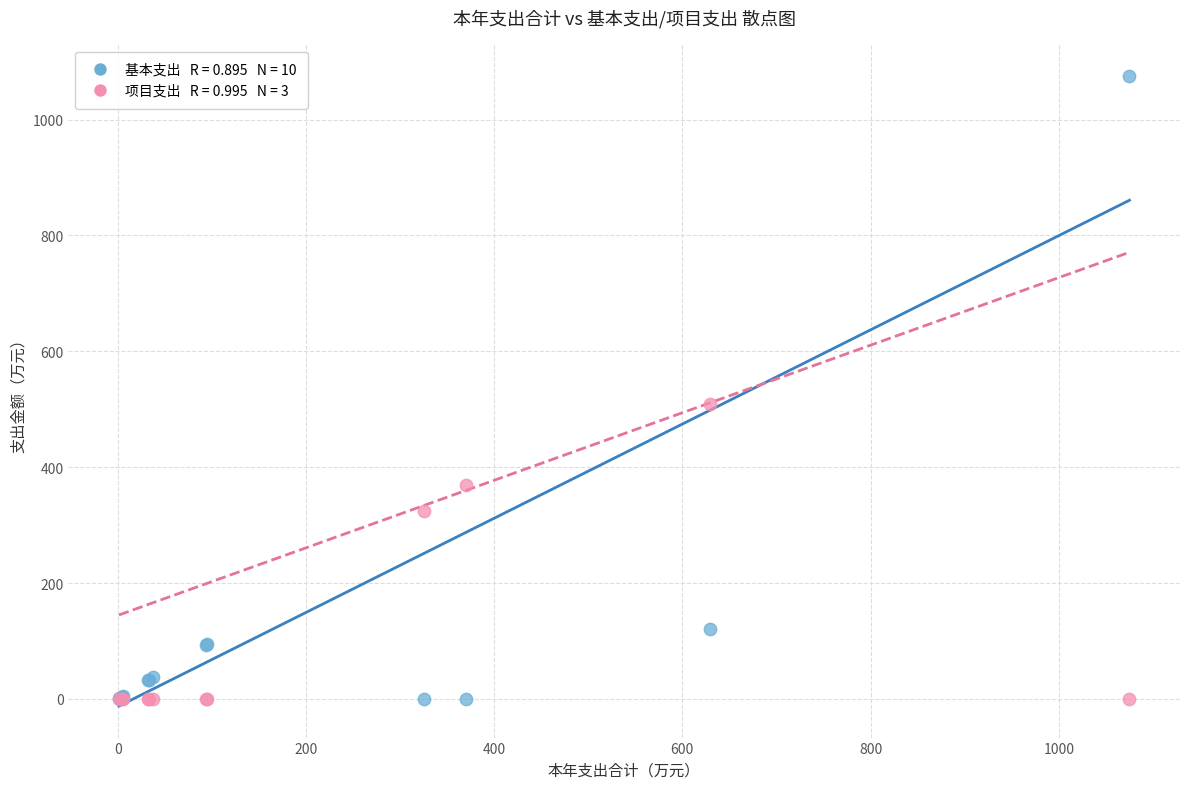

Across all series, what Y value is closest to 537?

509.8